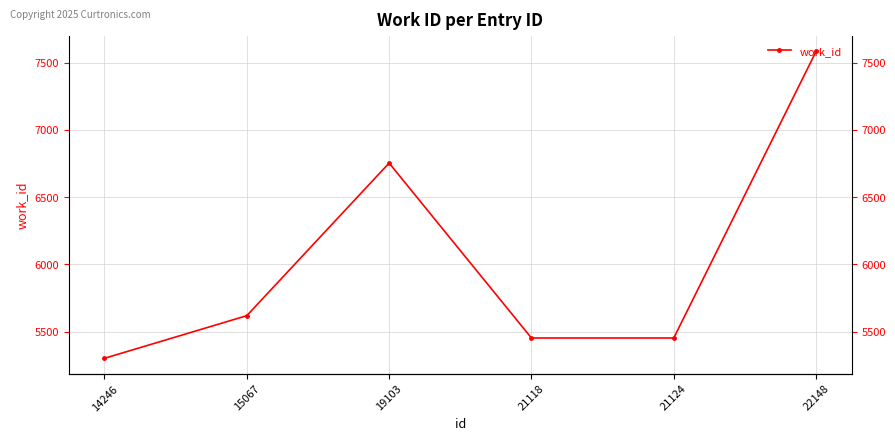

How many distinct data groups are displayed?

1